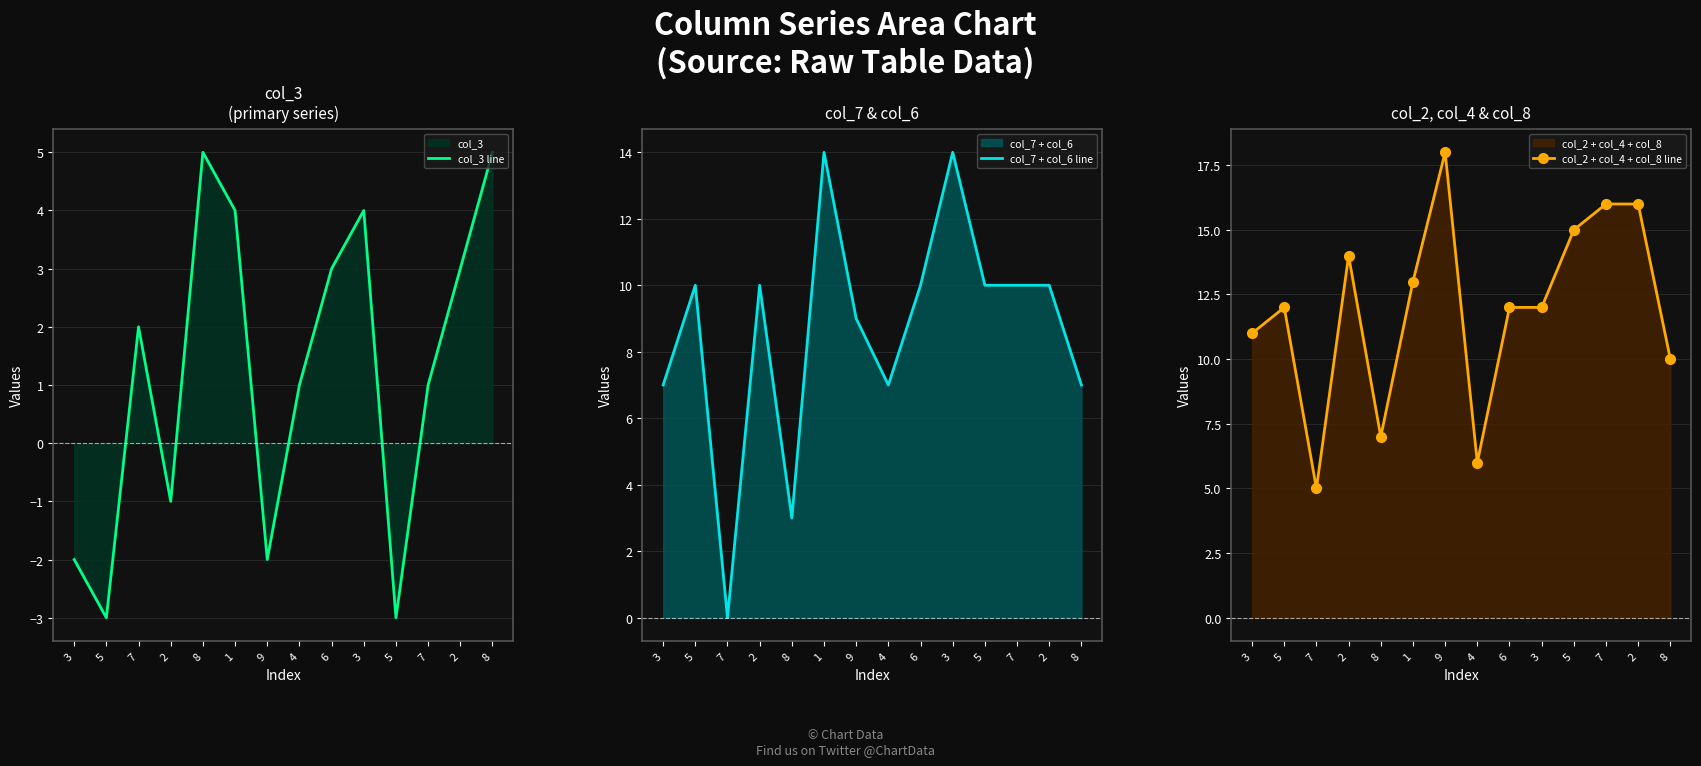

List the series in order of their overall mean, lowest first.

col_3 line, col_7 + col_6 line, col_2 + col_4 + col_8 line